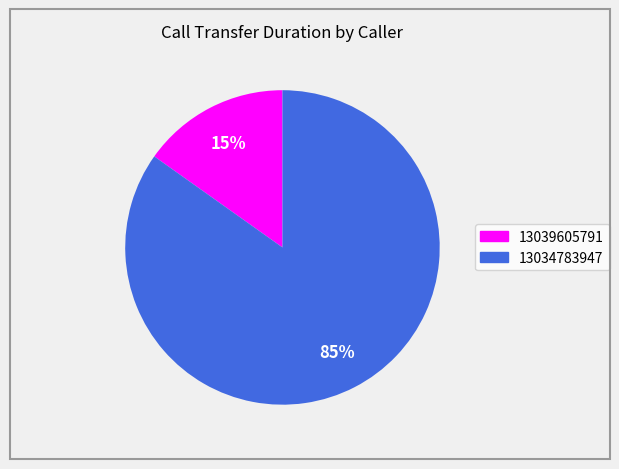

What percentage is the 13039605791 slice, to the nearest percent?

15%